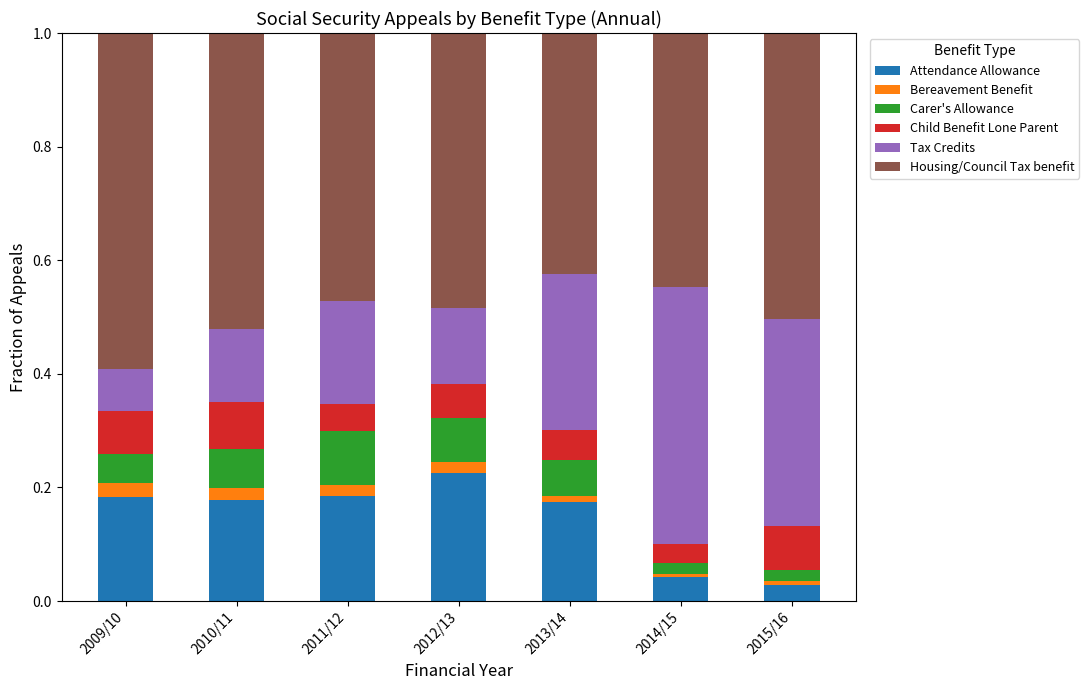

Which category has the highest value in the Attendance Allowance series?

2012/13